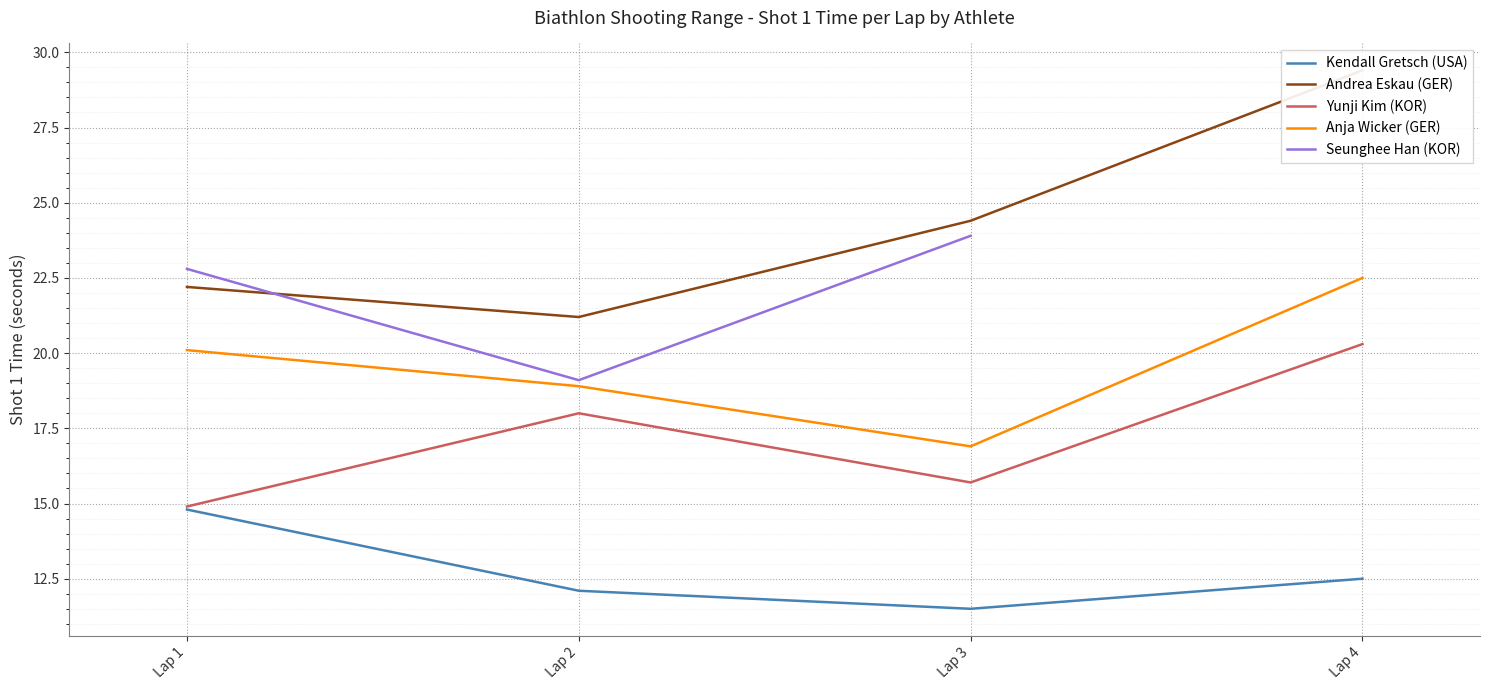

At how many categories does at least one series exceed 22?

3